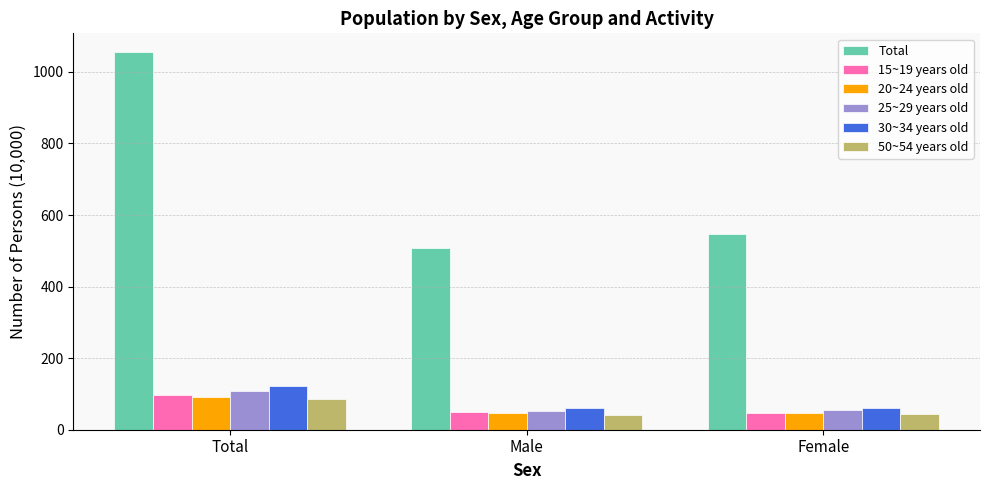

Which series has the largest range (max minus min)?

Total